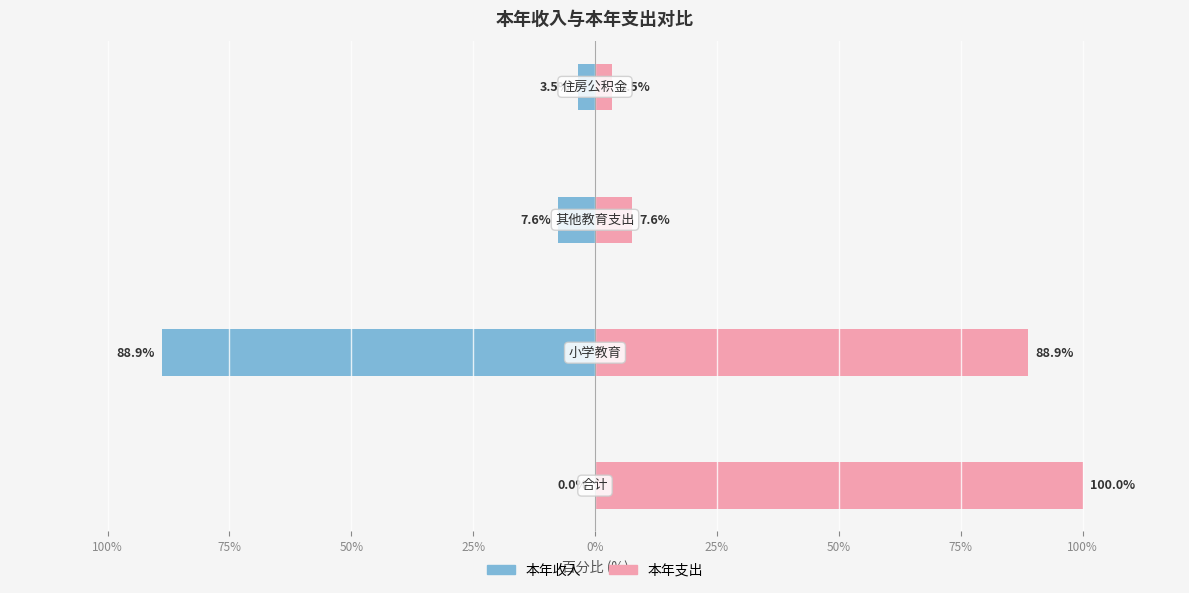

At 50%, list the series in order from largest to smallest.

本年支出, 本年收入